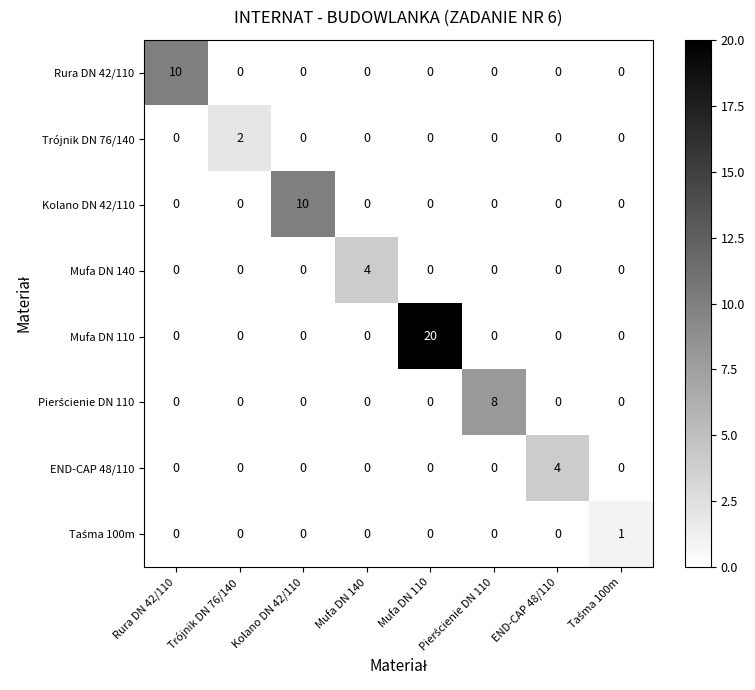

How many categories are shown in the chart?

8